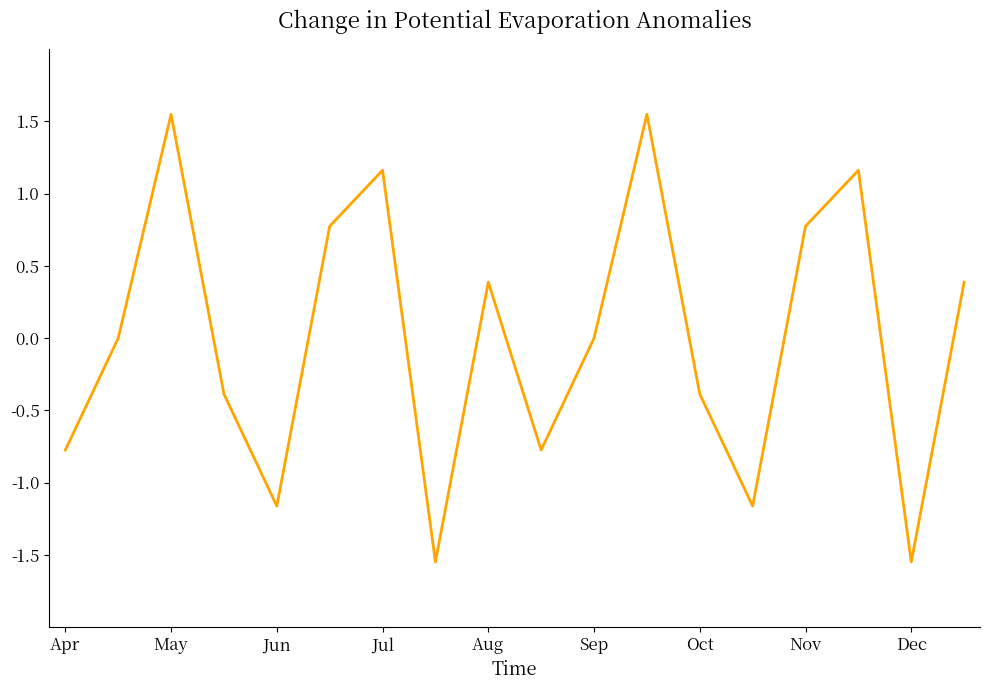

What is the difference between the maximum and minimum values?

3.1